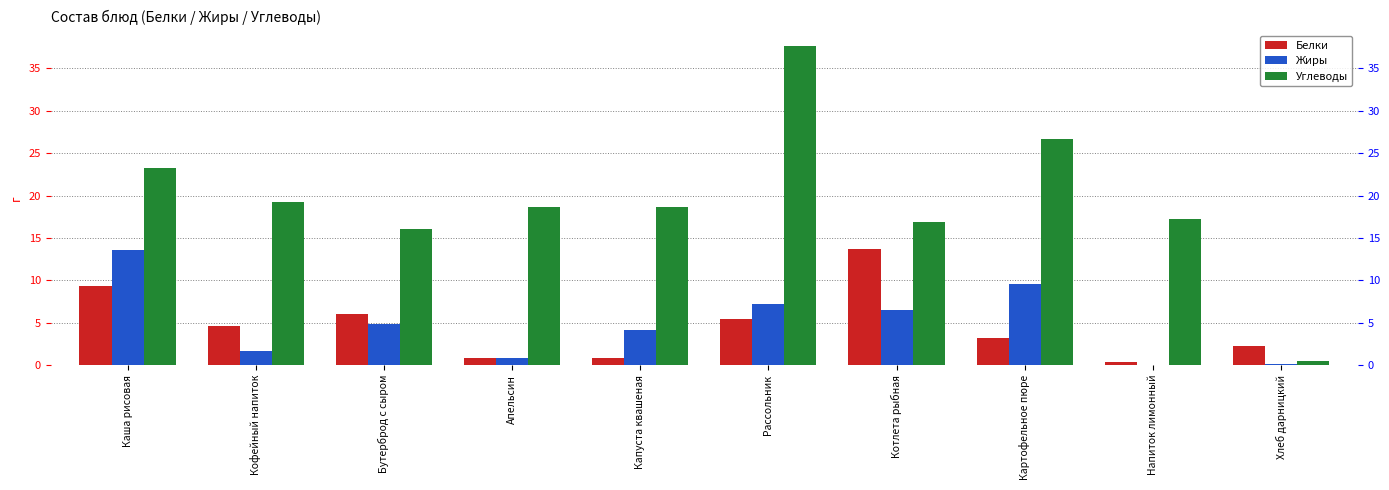

What is the difference between the maximum and second lowest values in the Жиры series?

13.4